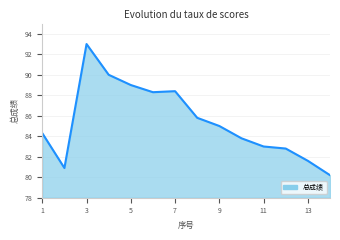

What is the maximum value shown in the chart?

93.0